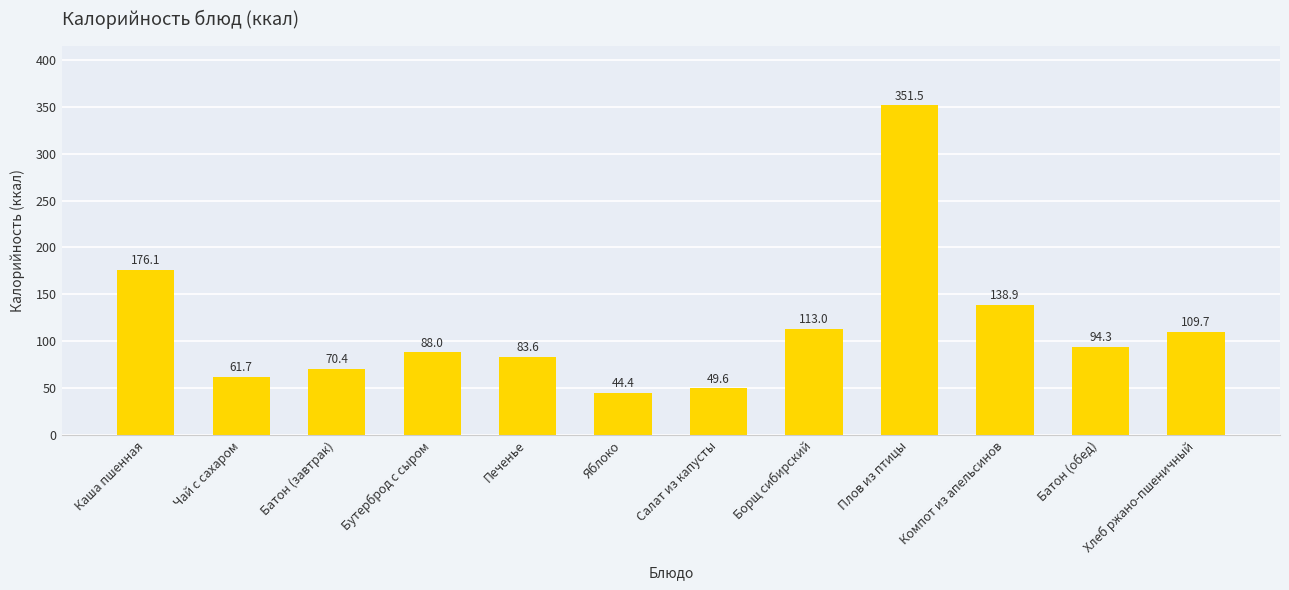

Rank the categories by value from highest to lowest.

Плов из птицы, Каша пшенная, Компот из апельсинов, Борщ сибирский, Хлеб ржано-пшеничный, Батон (обед), Бутерброд с сыром, Печенье, Батон (завтрак), Чай с сахаром, Салат из капусты, Яблоко